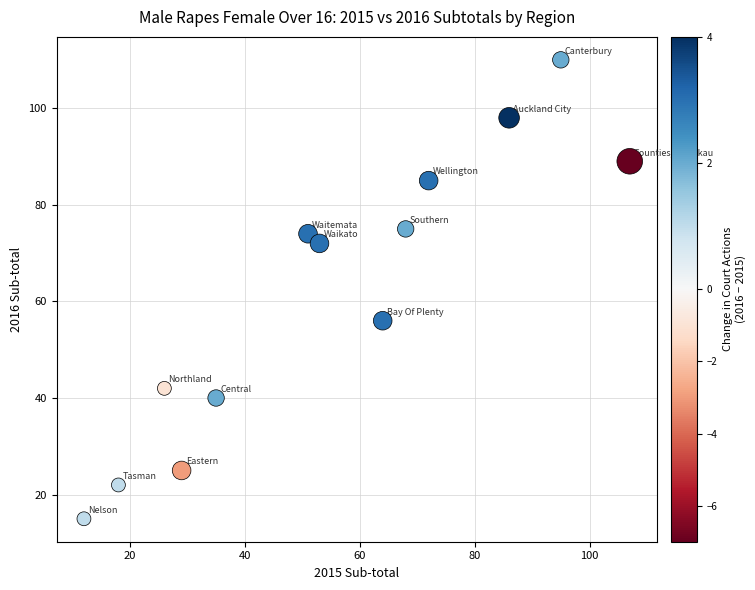

What is the range of X values (max minus min)?

95